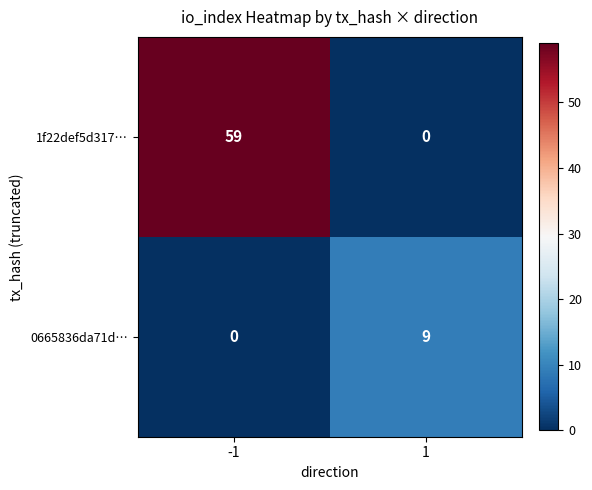

What is the difference between the highest and lowest values at -1?

59